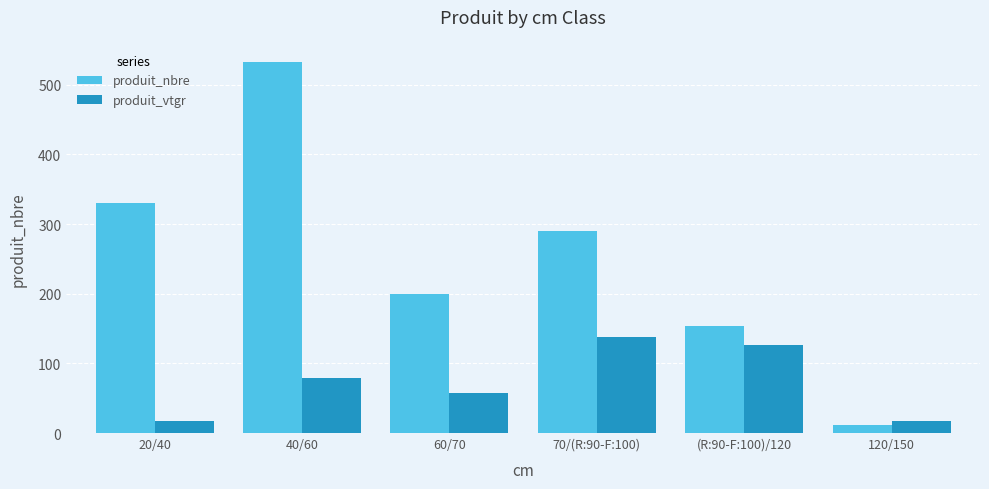

Which series changed the most between 70/(R:90-F:100) and (R:90-F:100)/120?

produit_nbre